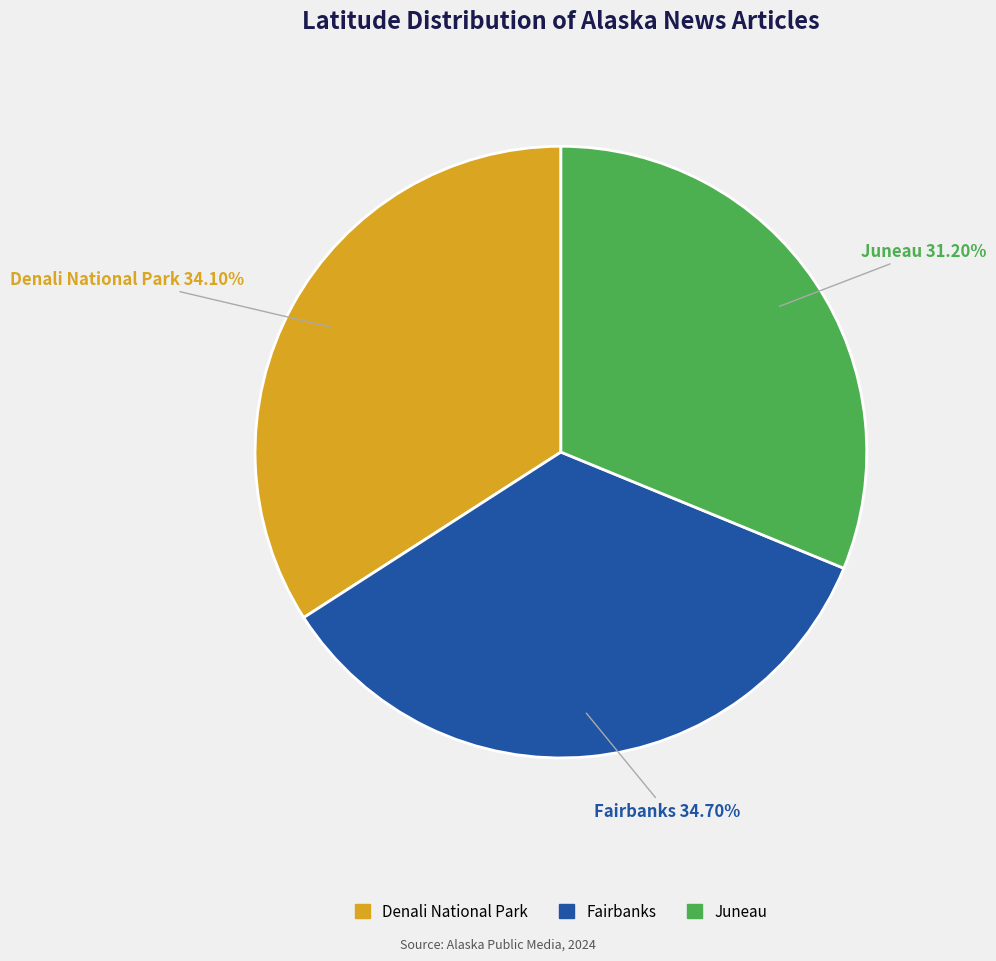

Is Fairbanks the majority of the pie?

No